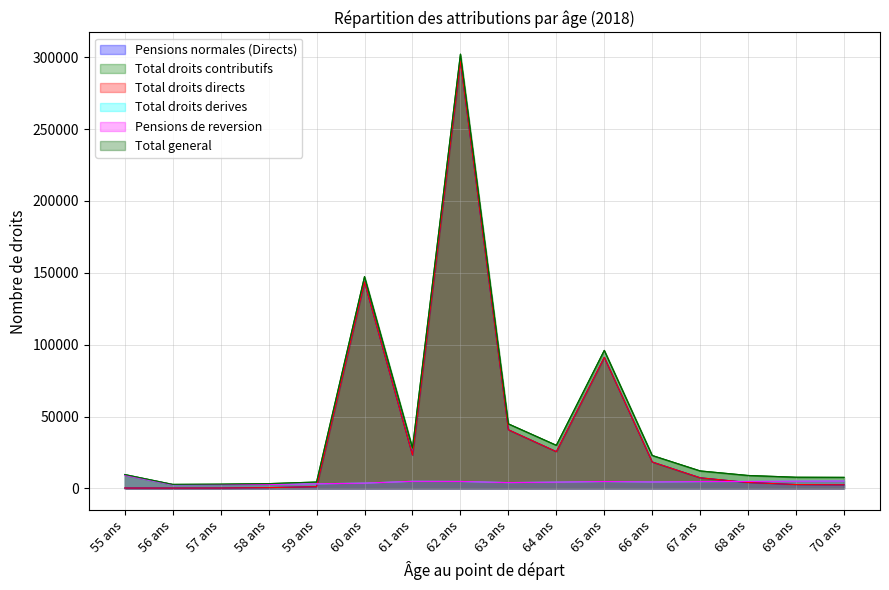

Rank the series at 62 ans from lowest to highest value.

Total droits derives, Pensions de reversion, Pensions normales (Directs), Total droits directs, Total droits contributifs, Total general